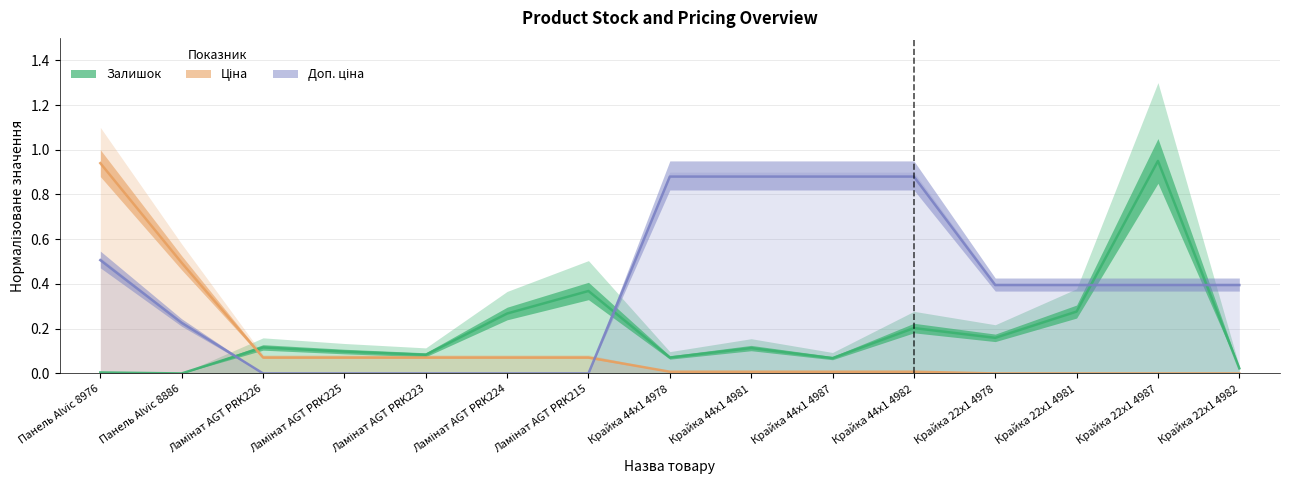

Between which two adjacent categories do Ціна and Доп. ціна first intersect?

Ламінат AGT PRK215 and Крайка 44x1 4978